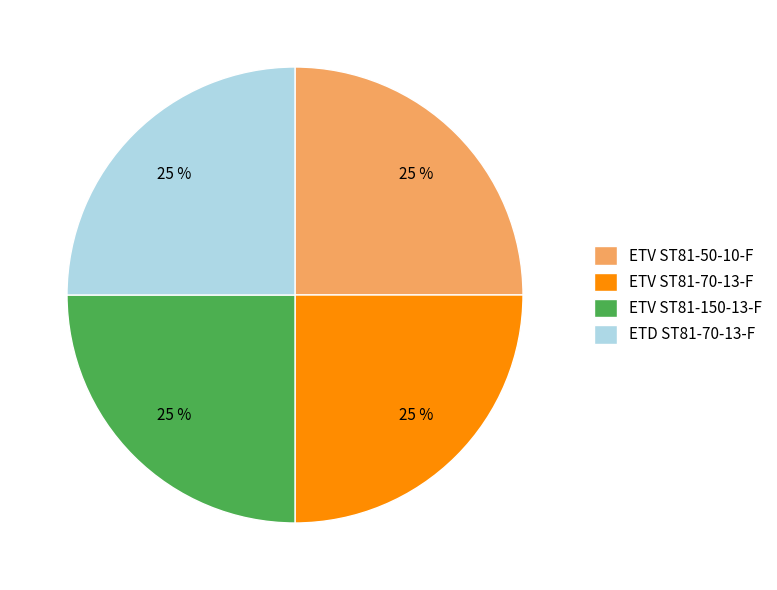

Does ETV ST81-70-13-F account for over 50% of the chart?

No